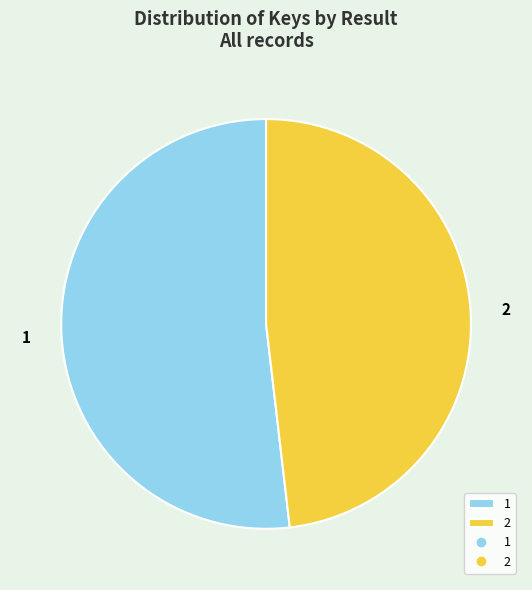

Is it true that 2 is 48% of the pie?

True